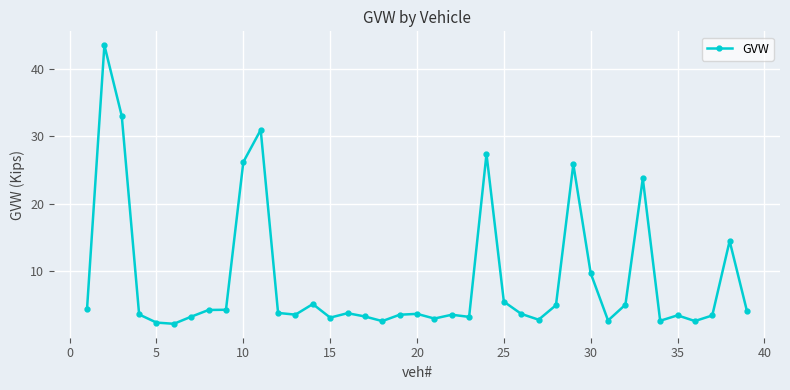

What is the maximum value shown in the chart?

43.6